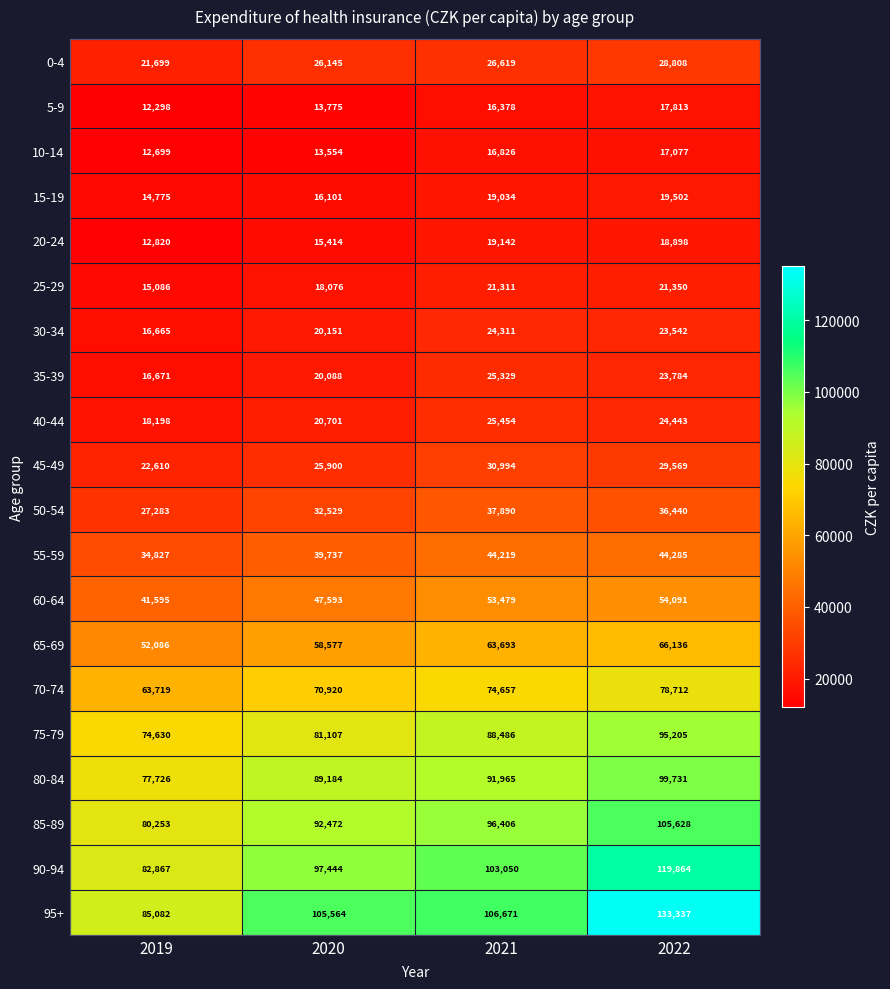

What is the spread (max minus min) of values at 2021?

90293